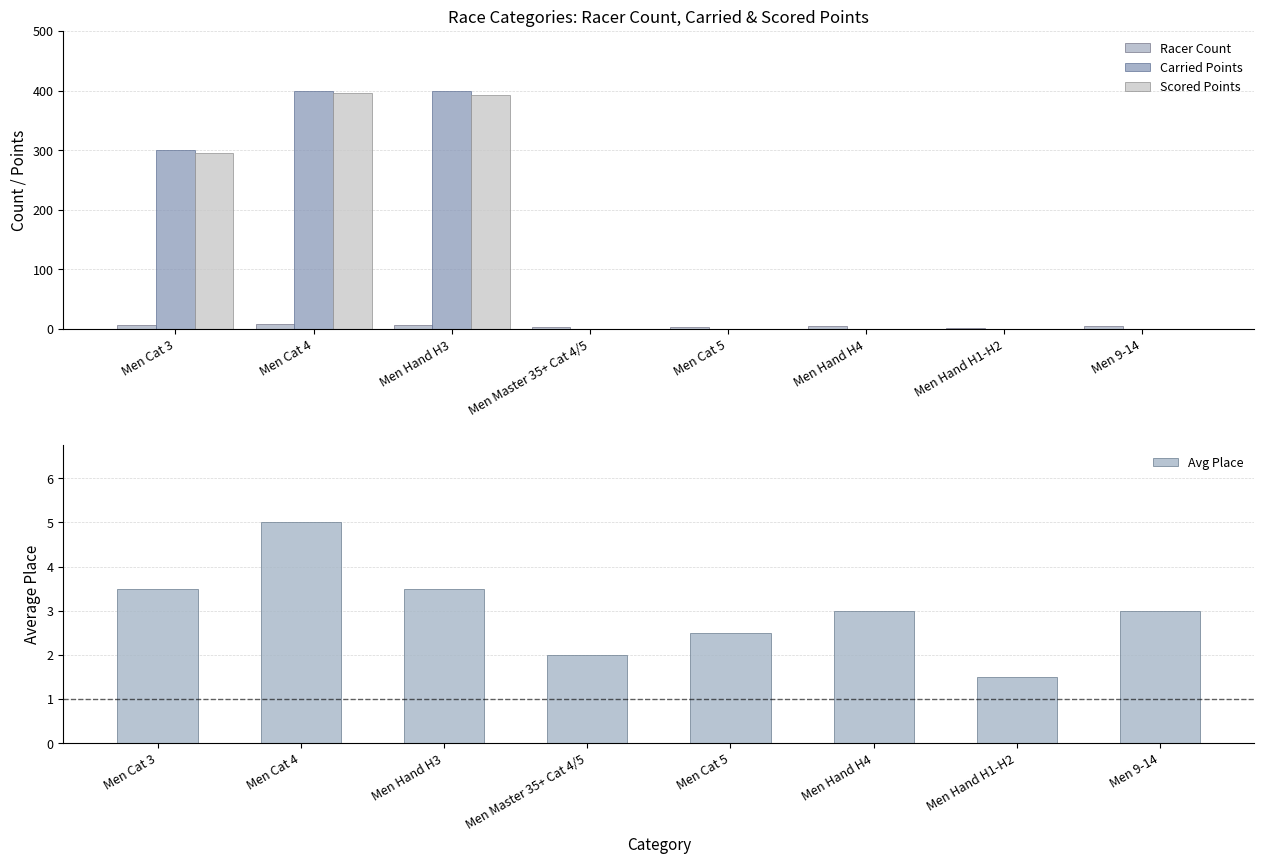

At which category is the sum across all series the highest?

Men Cat 4